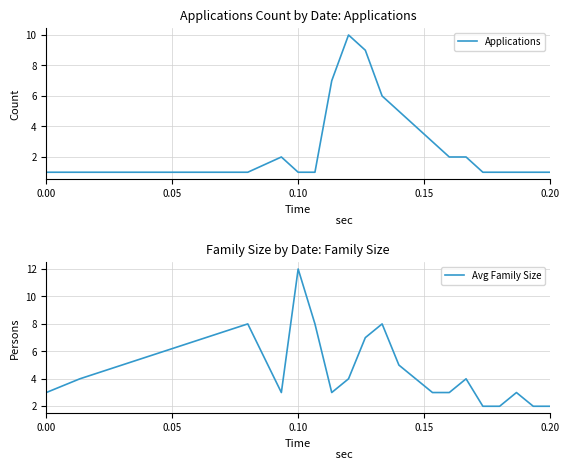

How many values in the Applications series are below 2?

10